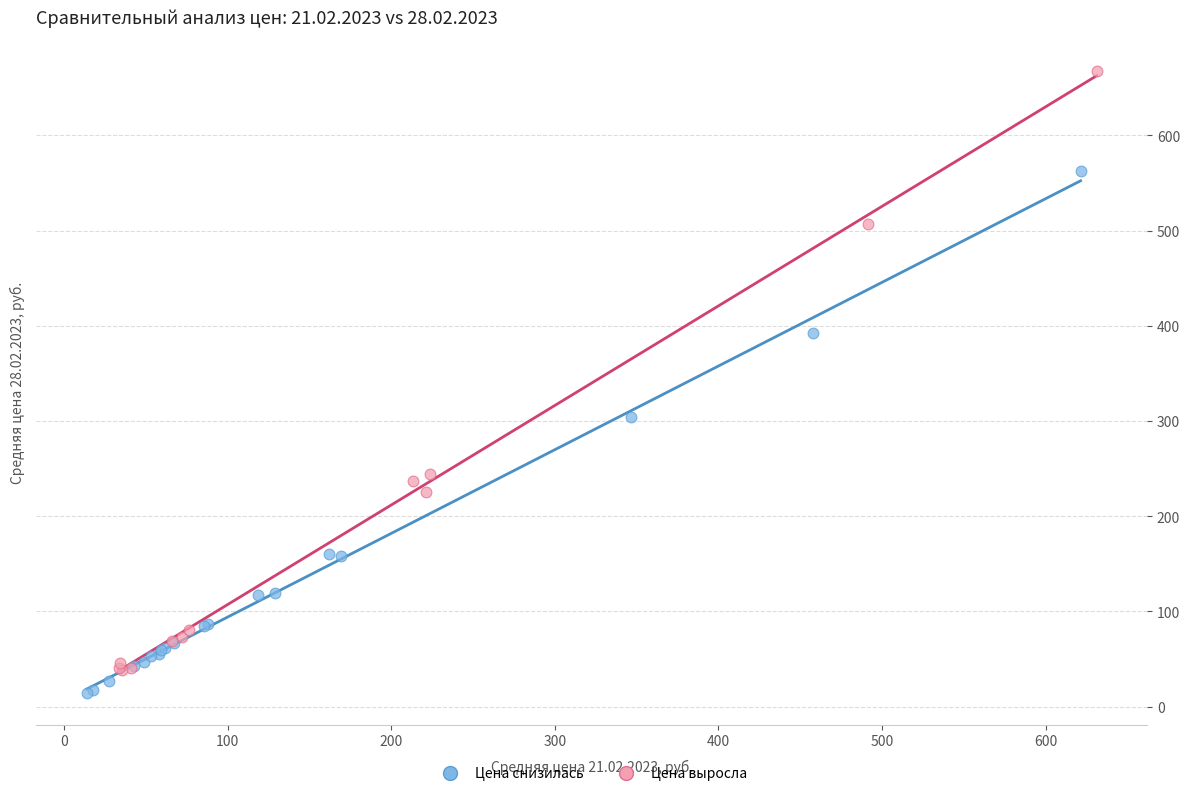

Which series has the widest spread of Y values?

Цена выросла